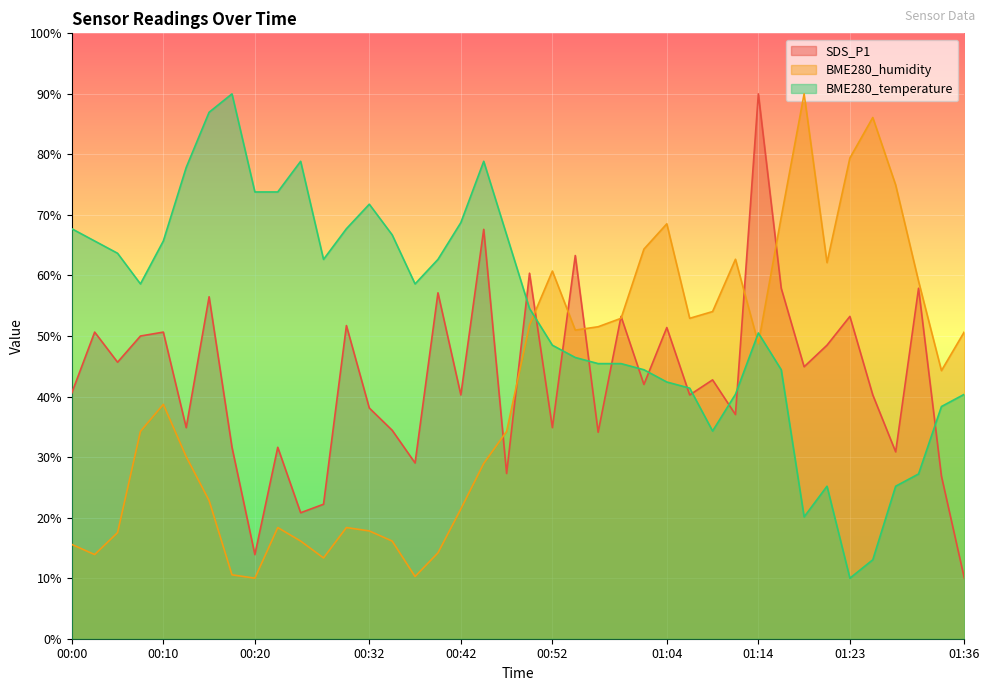

What is the difference between the maximum and minimum values in the BME280_temperature series?

80.0